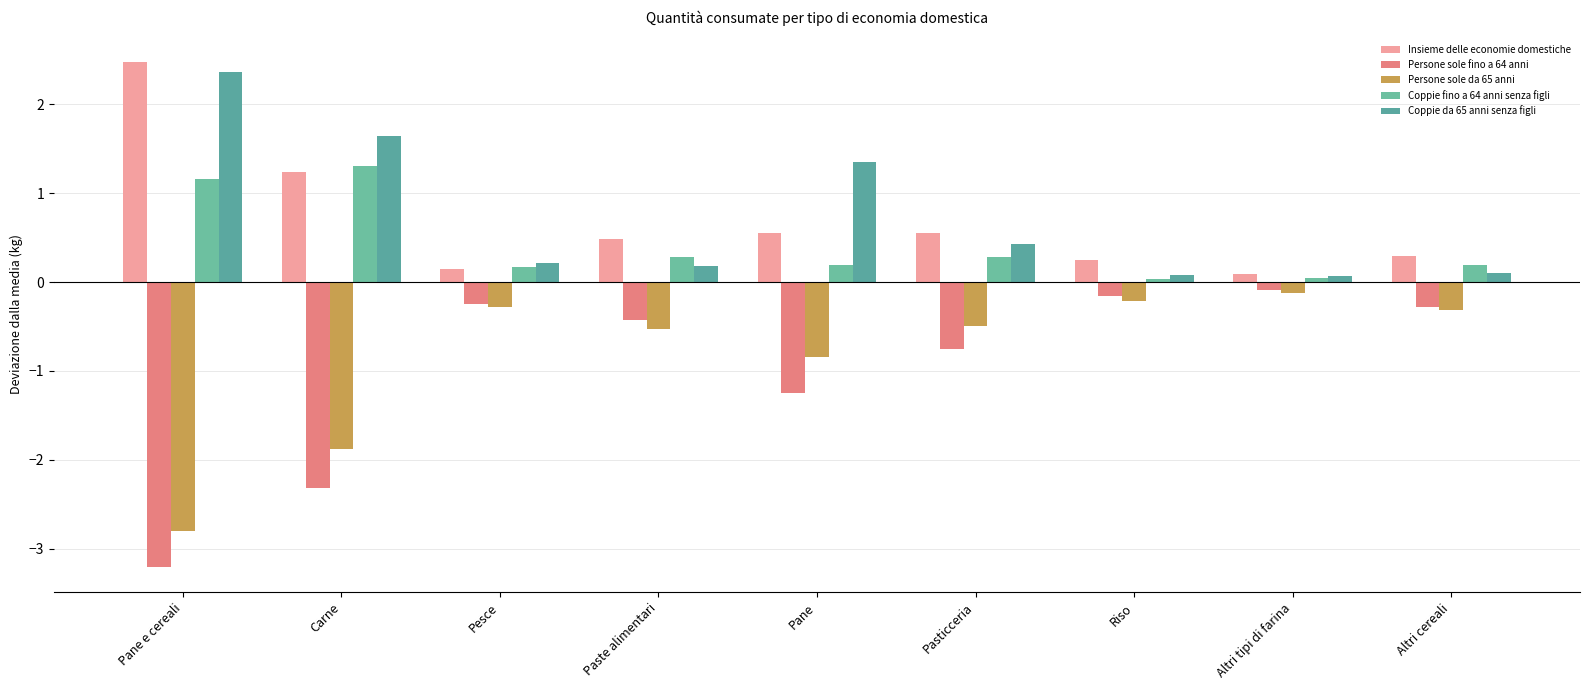

Are the bars grouped side by side (vs. stacked)?

Yes